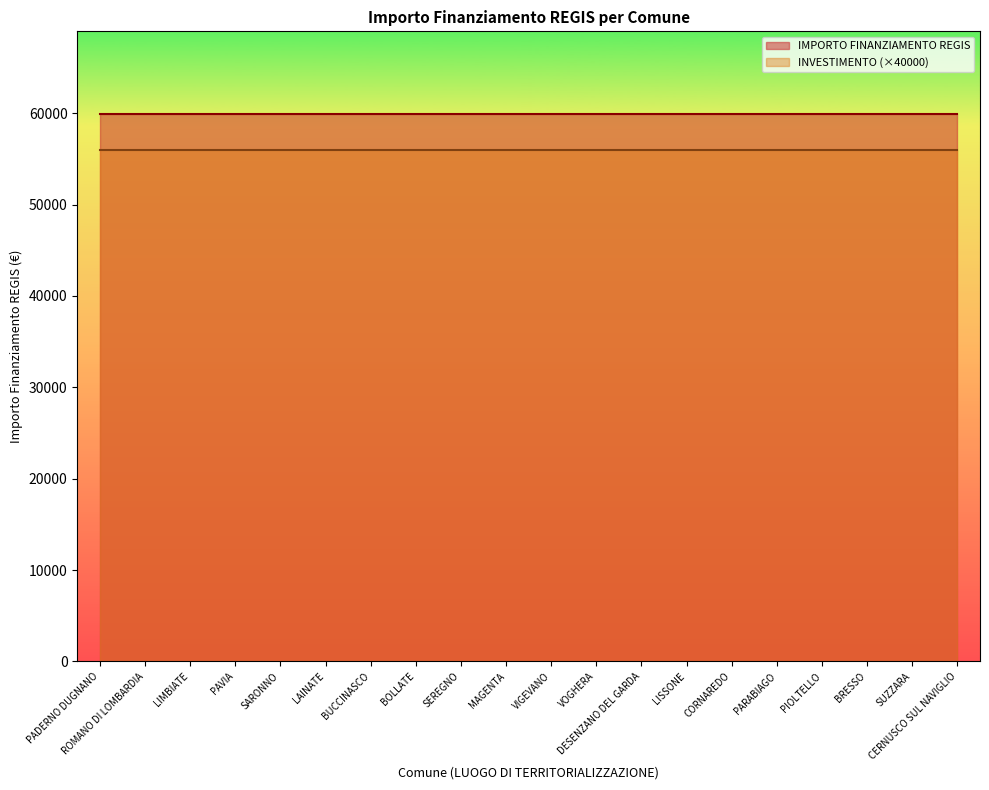

The IMPORTO FINANZIAMENTO REGIS series shows 59966.0 at BRESSO. True or false?

True